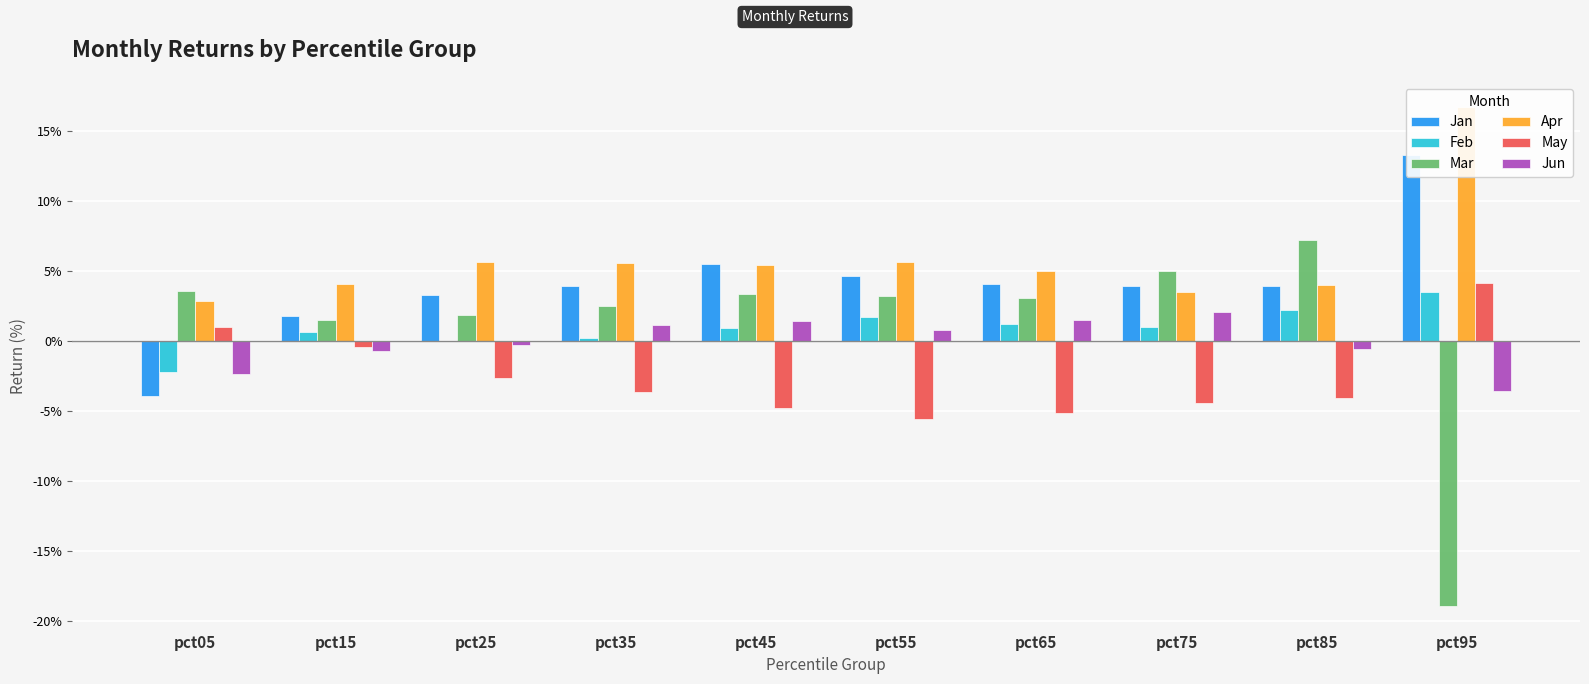

How many negative values does the May series have?

8